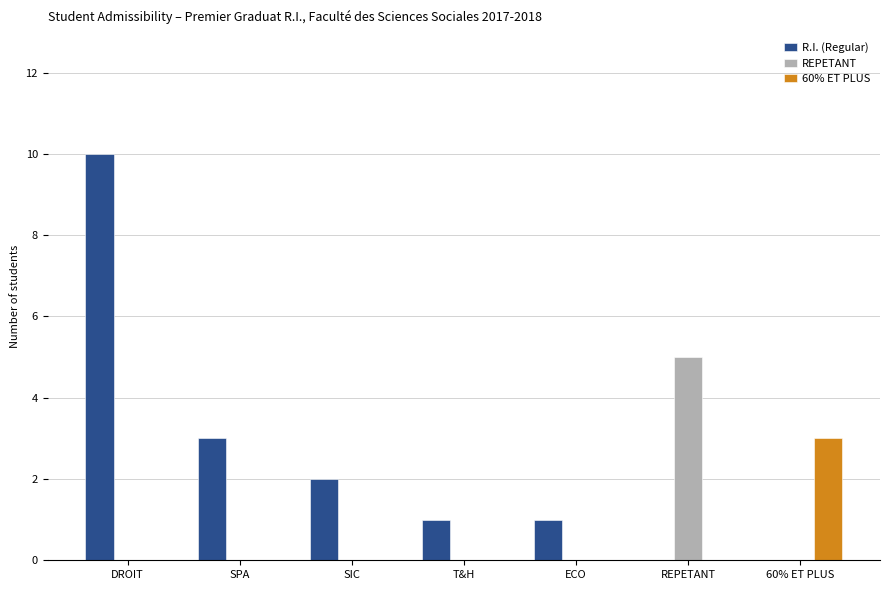

The REPETANT series shows 3 at SPA. True or false?

False